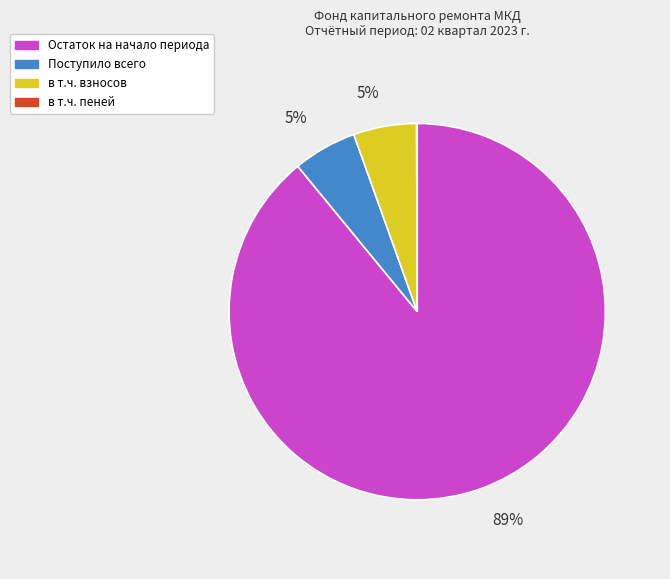

To the nearest percent, what is the average slice percentage?

25%